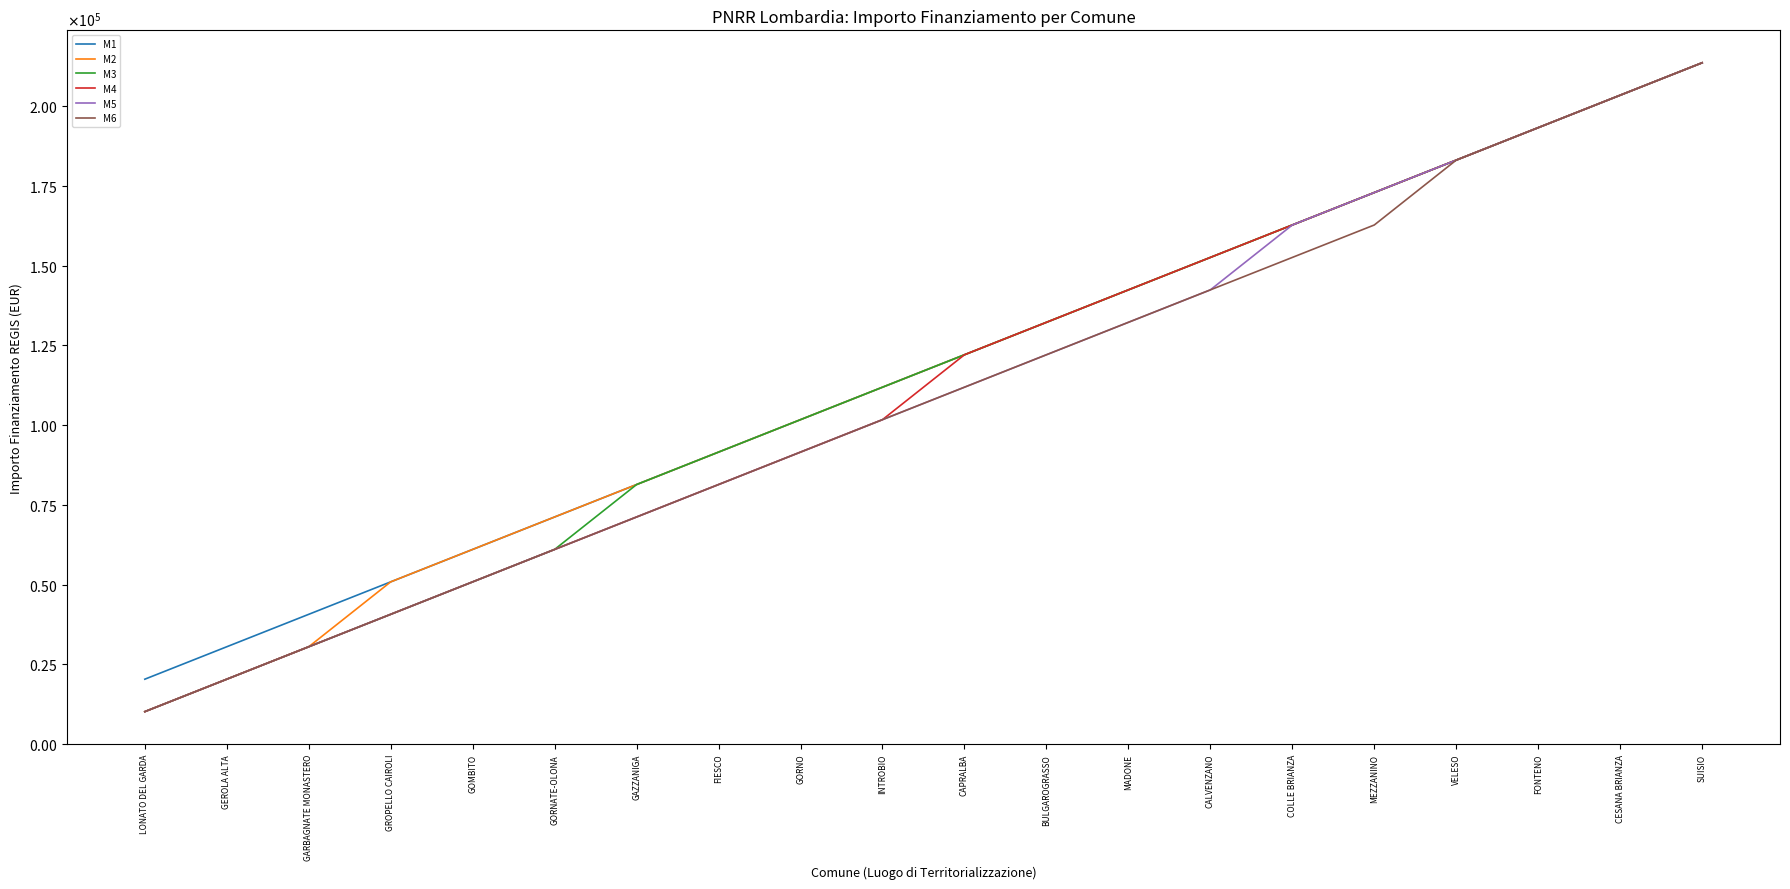

Between MADONE and GARBAGNATE MONASTERO, which is larger?

MADONE